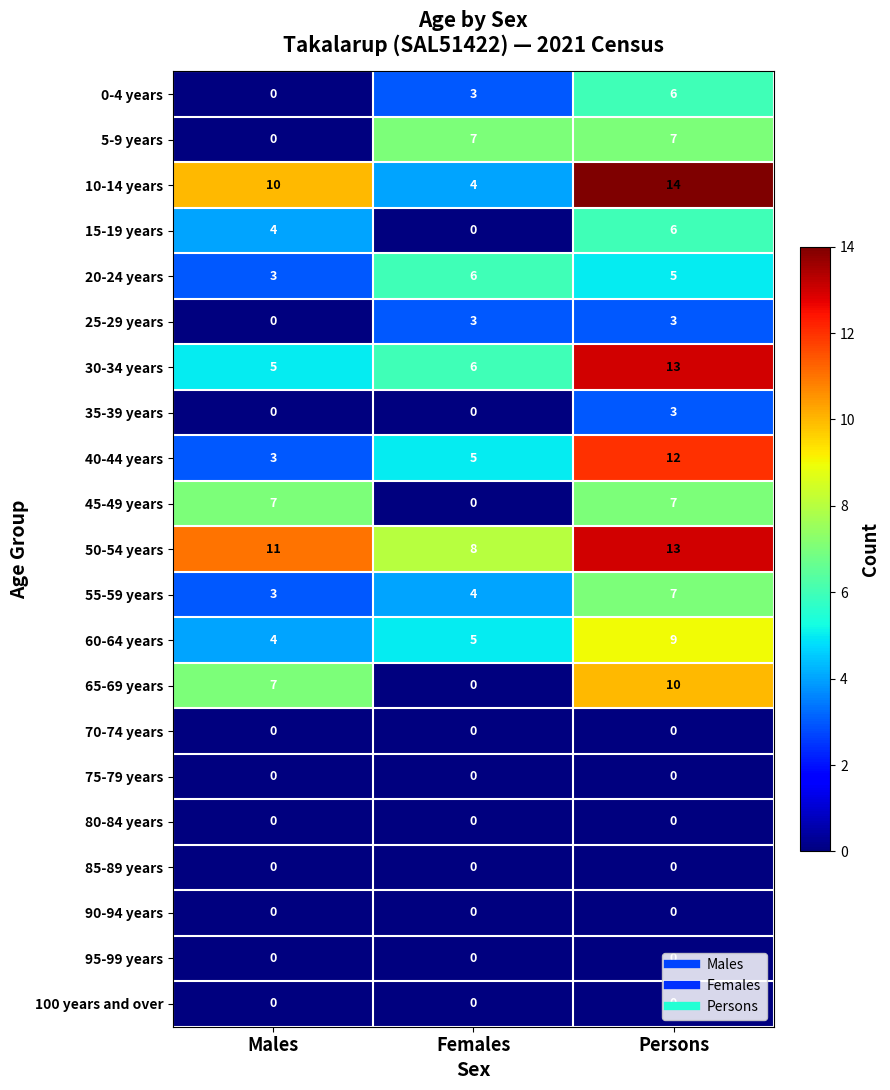

What value does the 40-44 years series have at Persons?

12